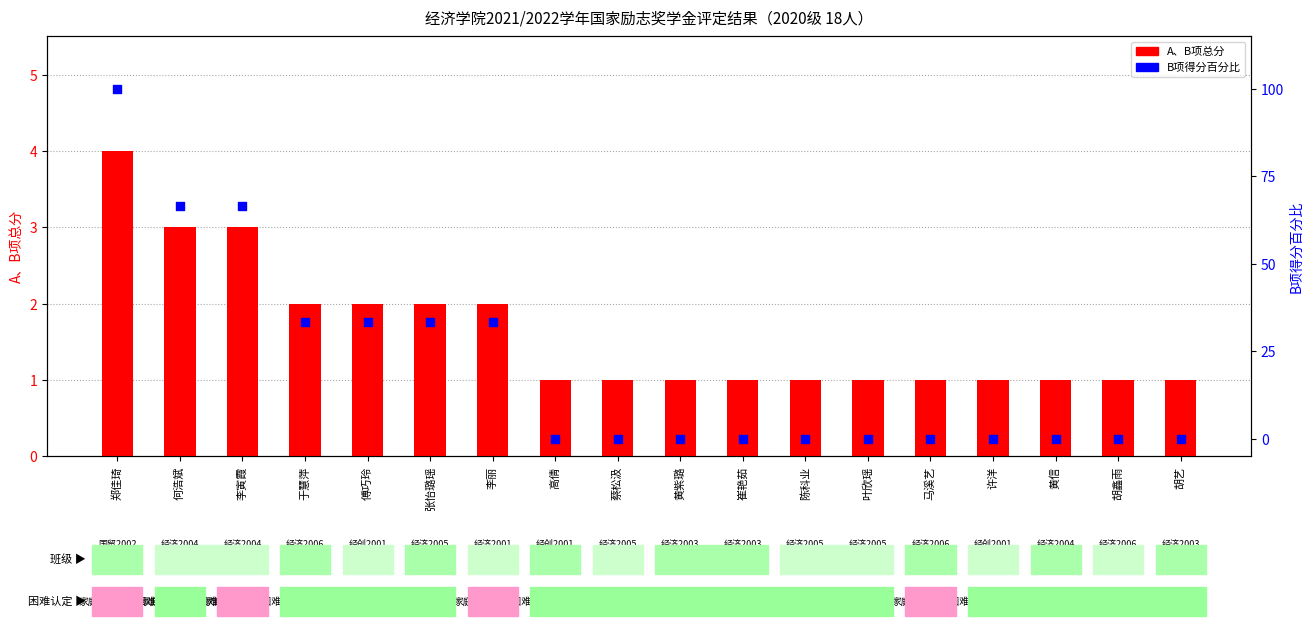

Which series contains the highest Y value?

B项得分百分比